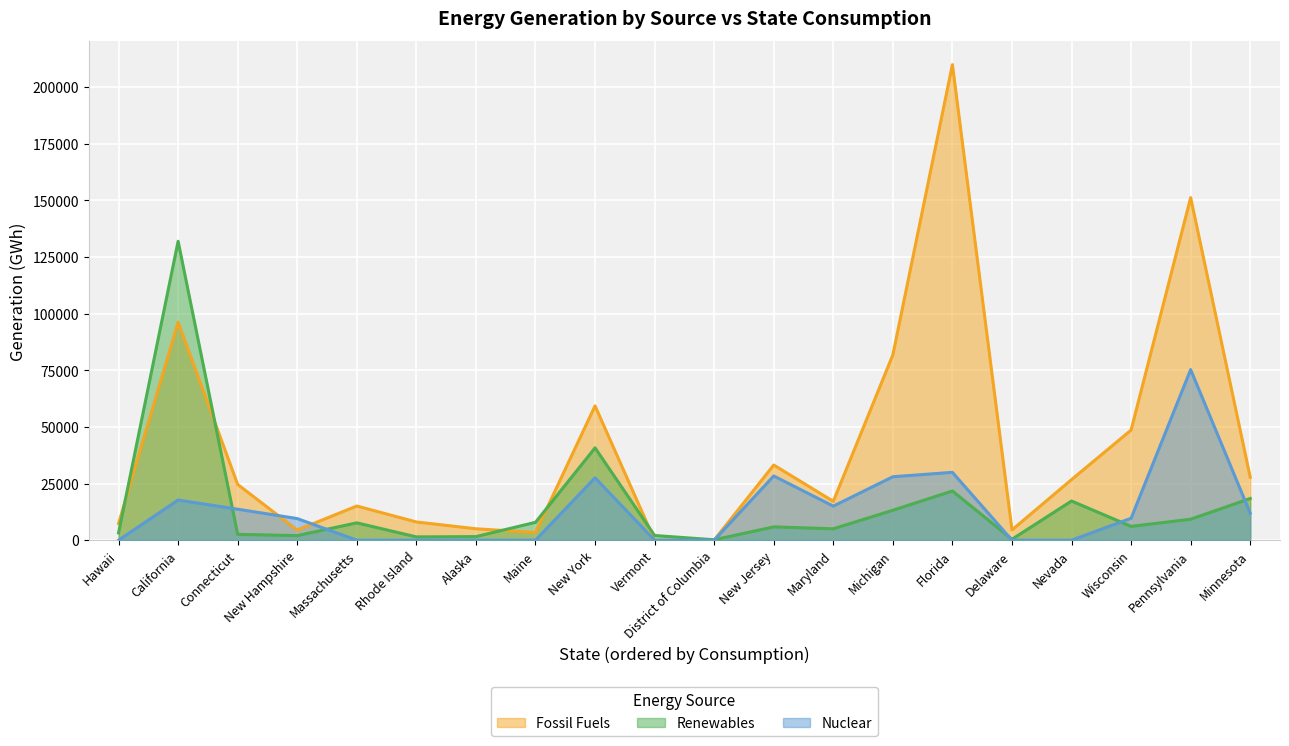

What is the difference between the Renewables values at District of Columbia and Michigan?

13018.0